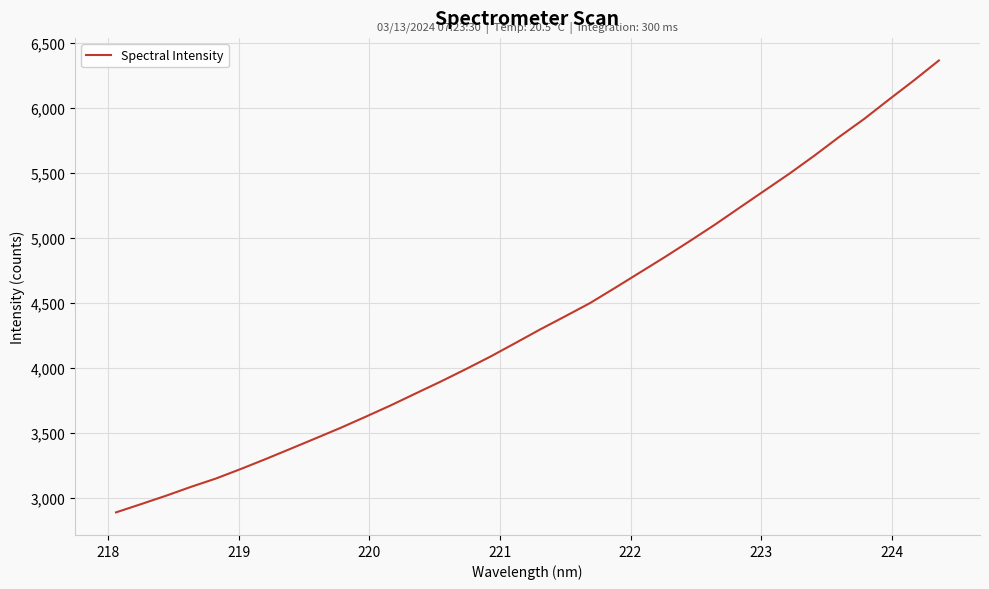

What is the smallest value displayed?

2888.7